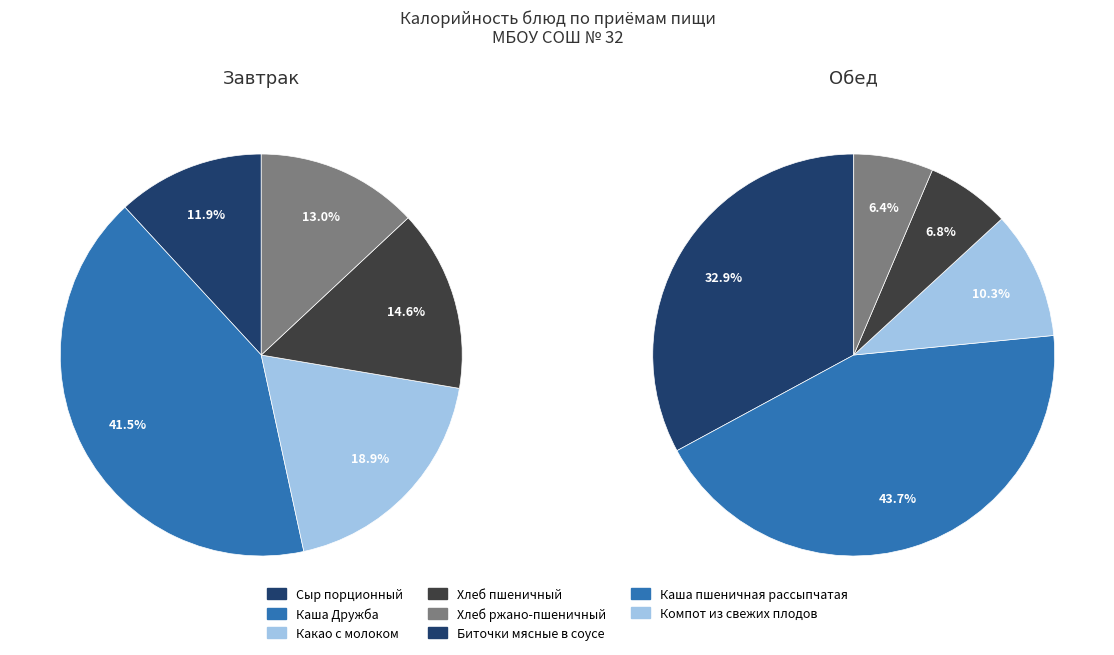

Rank the series at 3 from highest to lowest value.

Завтрак, Обед